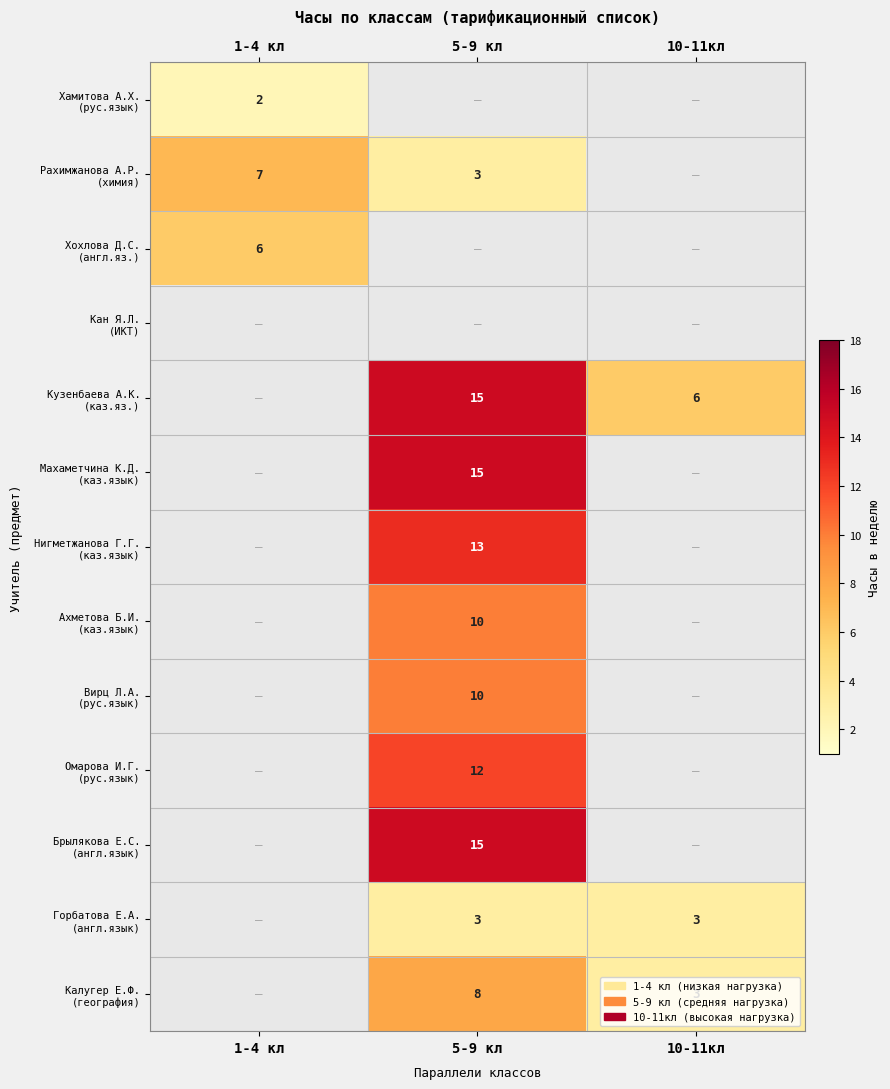

Is it true that Калугер Е.Ф. (география) equals 4.5 at 5-9 кл?

False